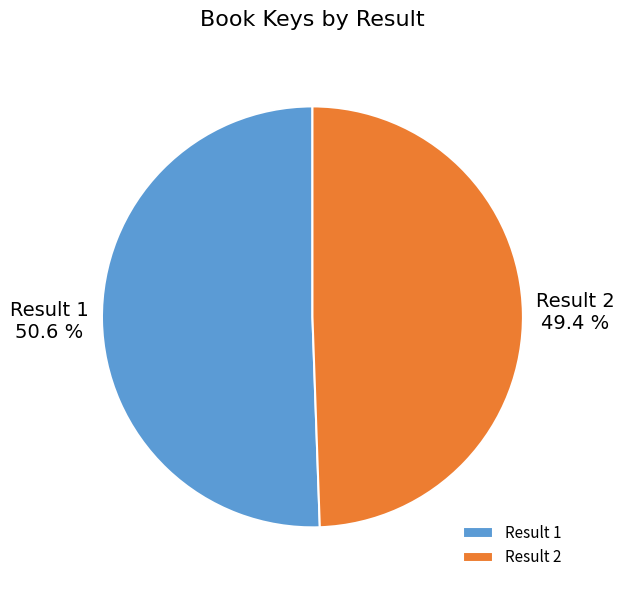

Rank the categories by value from lowest to highest.

Result 2, Result 1